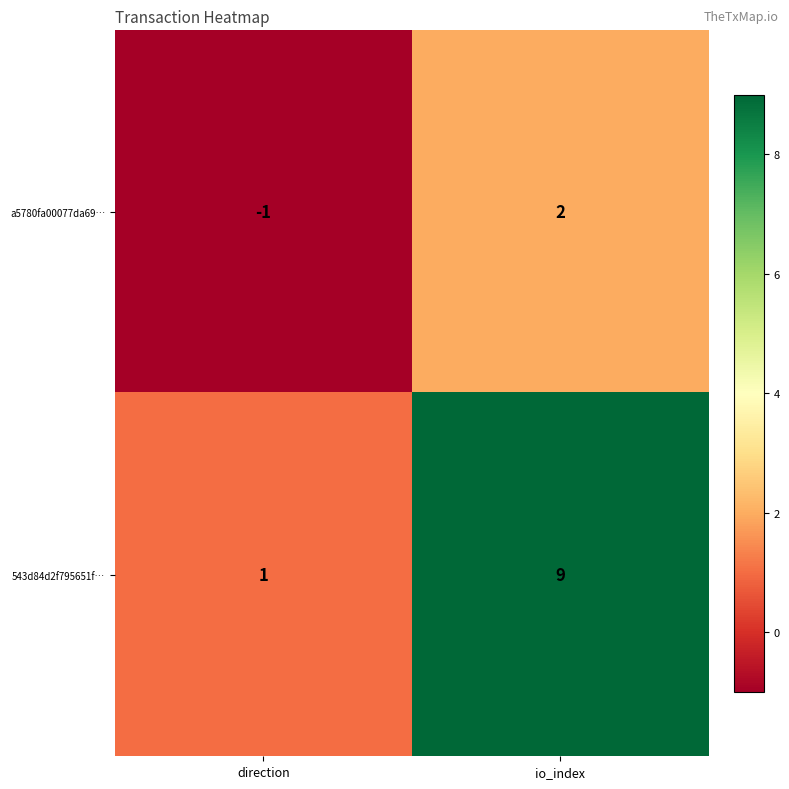

How many categories are shown in the chart?

2